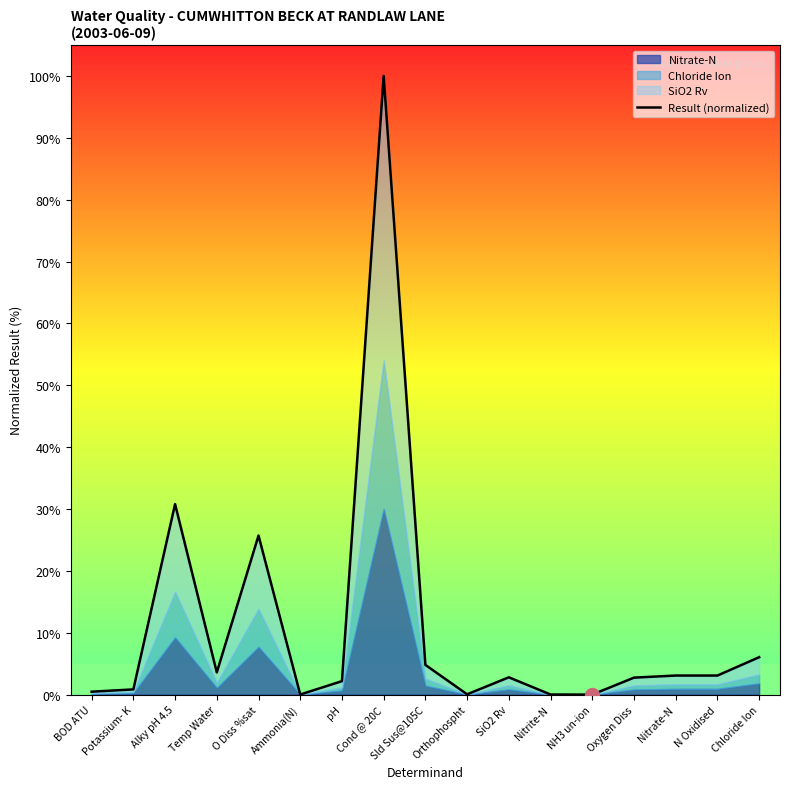

Read the value at Cond @ 20C.

100.0